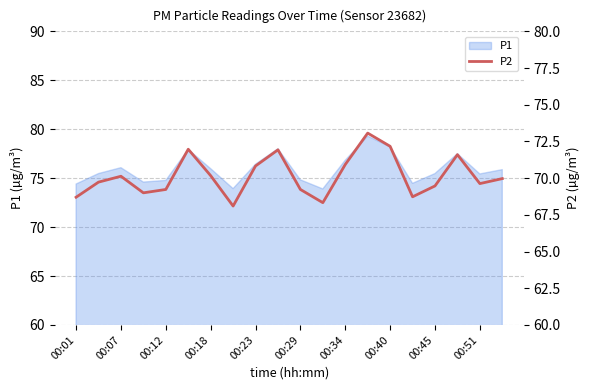

The P1 series shows 76.4 at 00:23. True or false?

True